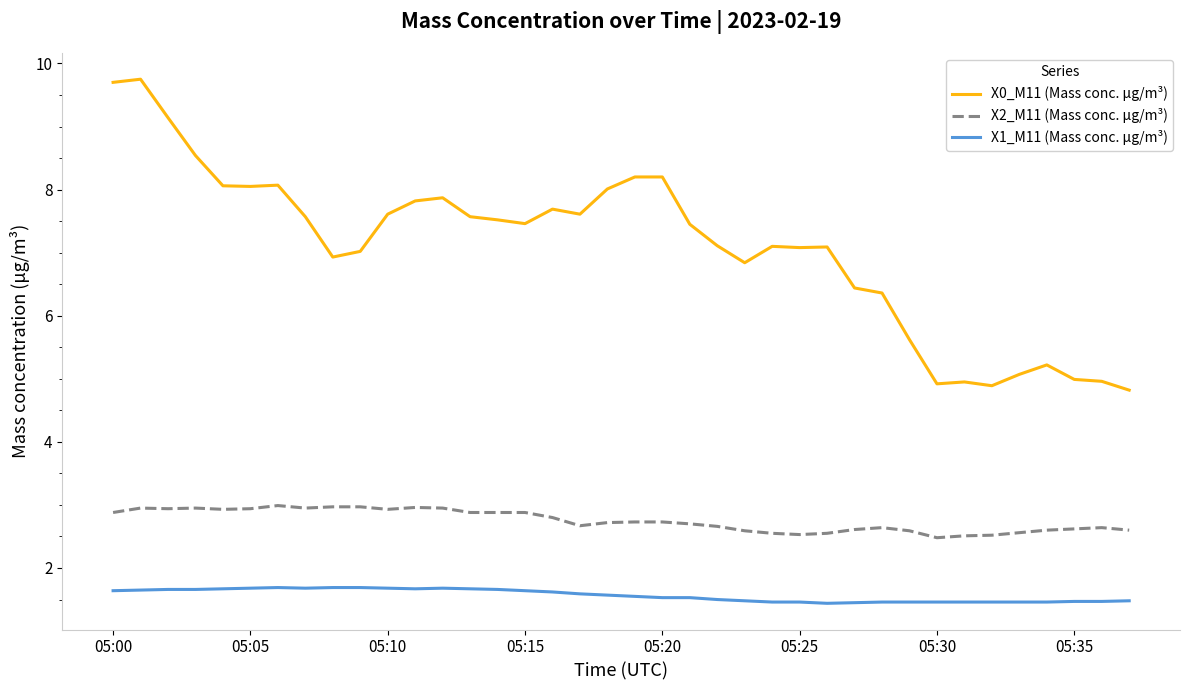

List the series in order of their peak value, highest first.

X0_M11 (Mass conc. μg/m³), X2_M11 (Mass conc. μg/m³), X1_M11 (Mass conc. μg/m³)